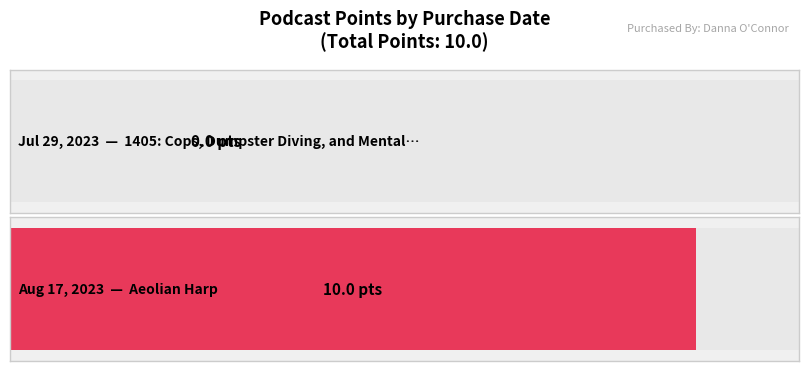

Rank the categories by value from lowest to highest.

Jul 29, 2023, Aug 17, 2023